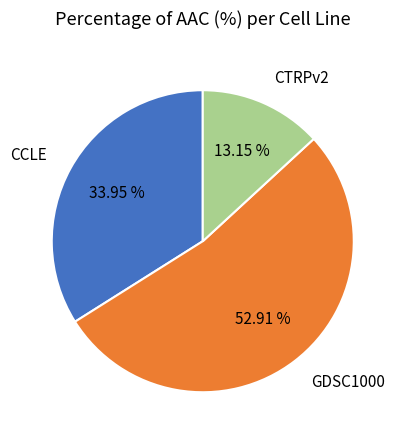

Combined, do CCLE and GDSC1000 account for over 50%?

Yes